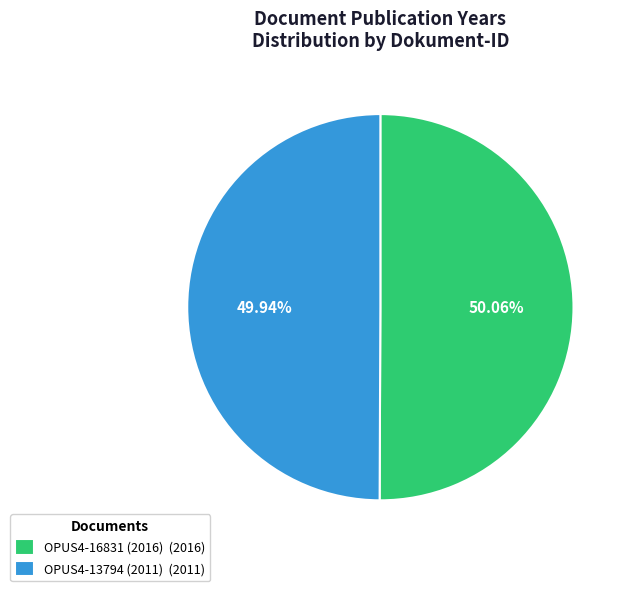

How many slices are in this pie chart?

2